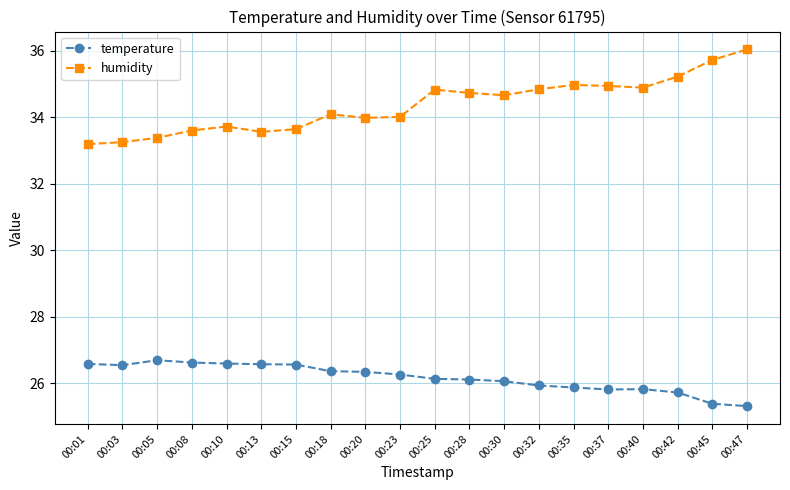

True or false: humidity and temperature intersect in this chart.

False